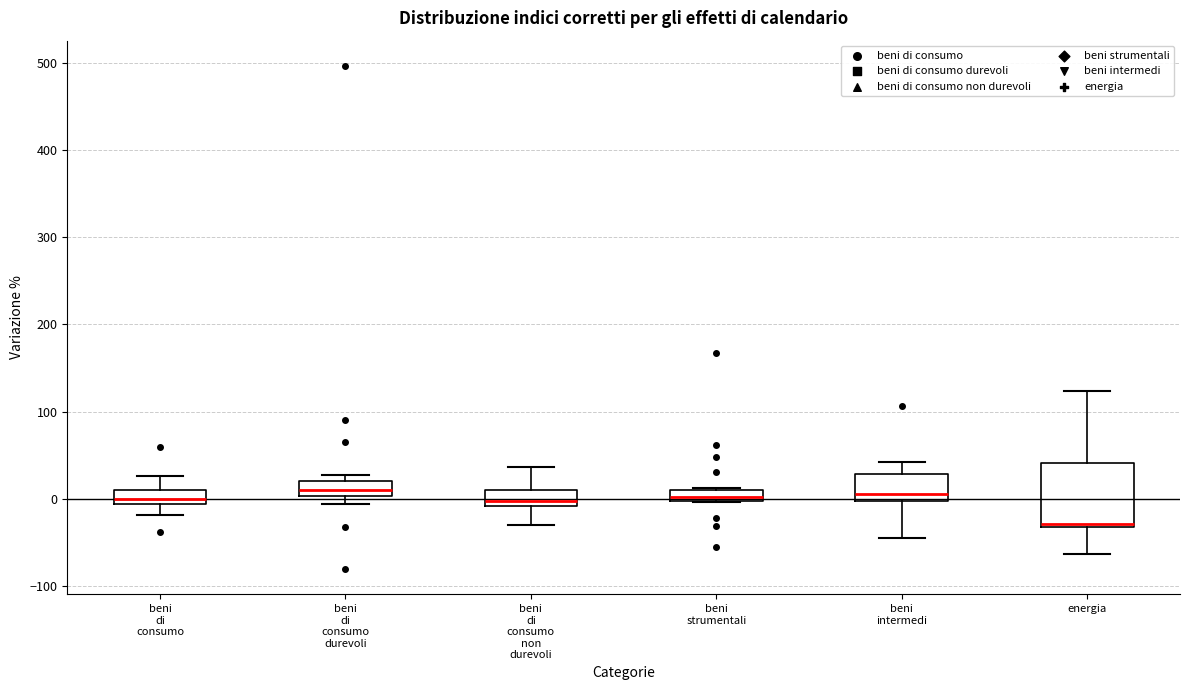

Where is the upper edge of the box for energia on the y-axis? The values are not printed on the chart, so give them approximately, as read against the axis.

40